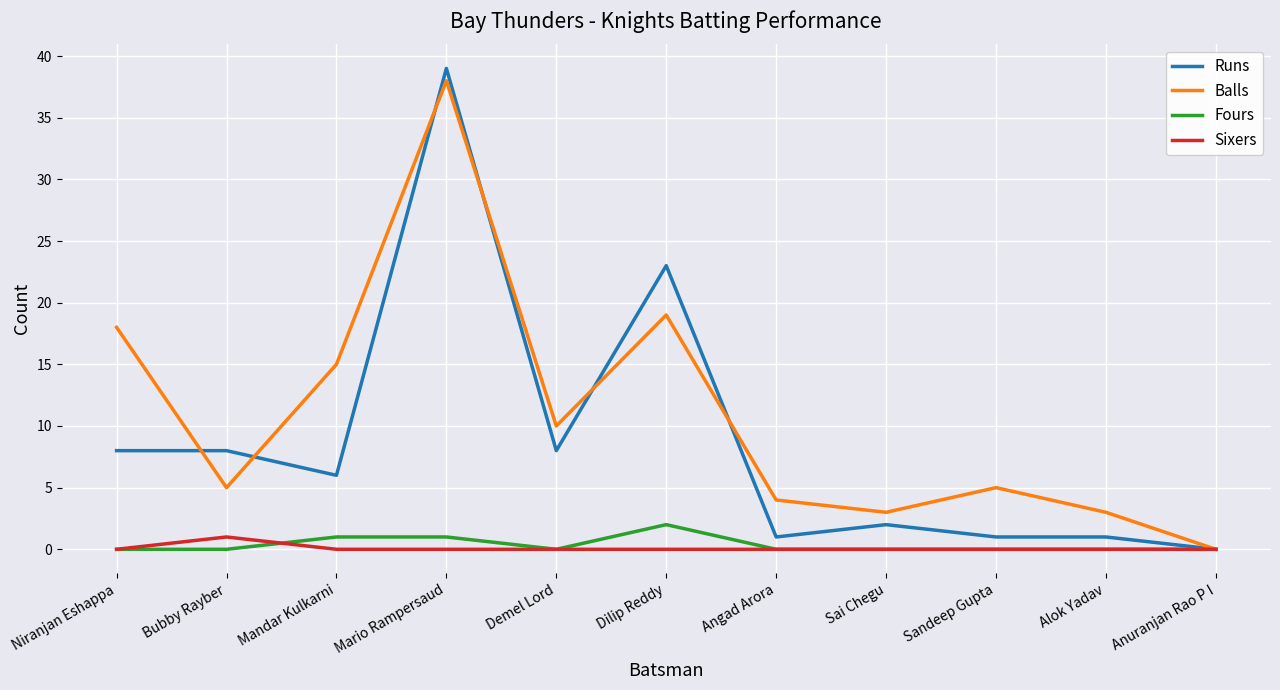

List the series in order of their peak value, highest first.

Runs, Balls, Fours, Sixers